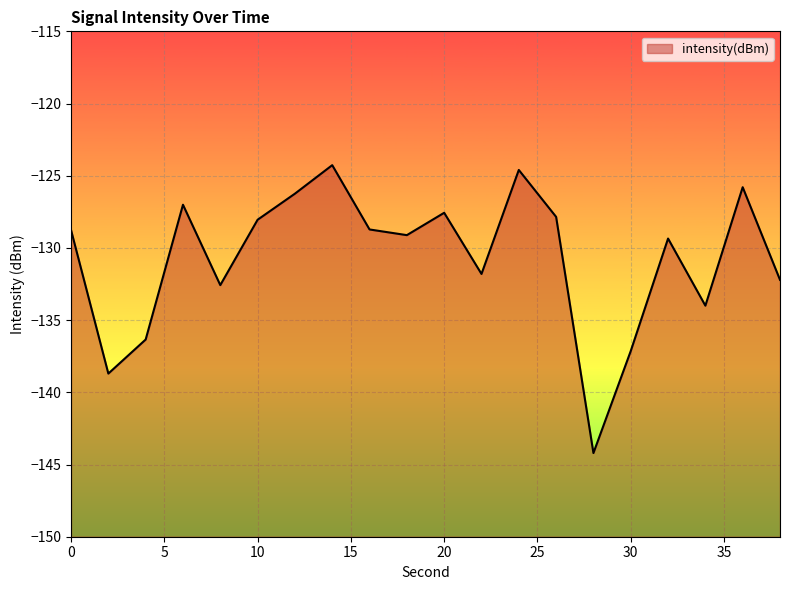

How many data points are less than -128?

13